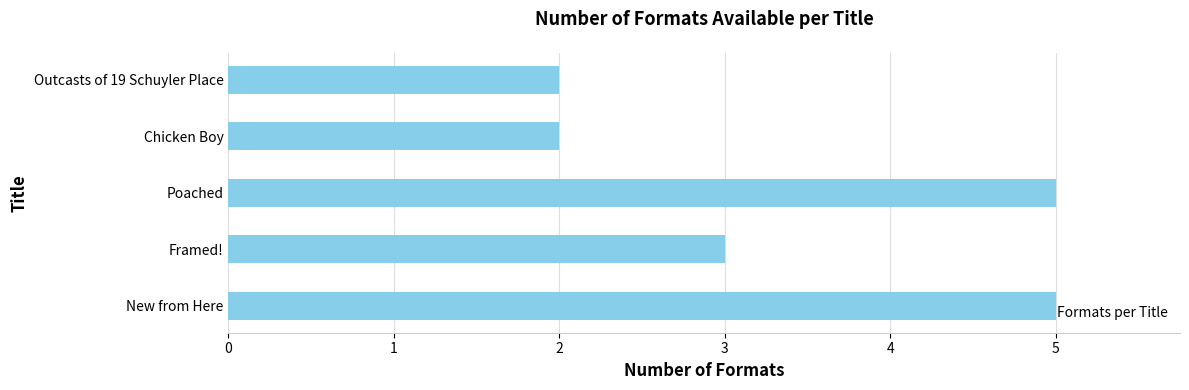

What is the ratio of the value at Poached to the value at Chicken Boy?

2.5